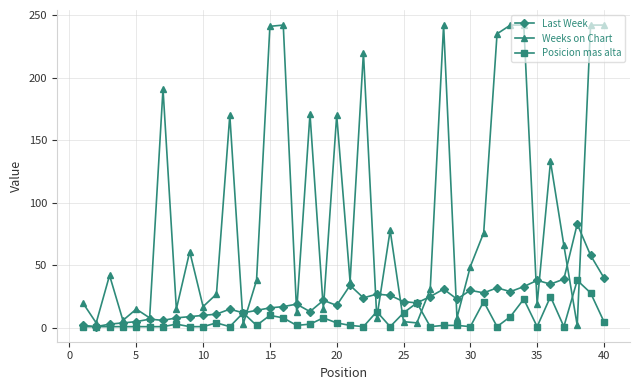

Which series has the largest range (max minus min)?

Weeks on Chart